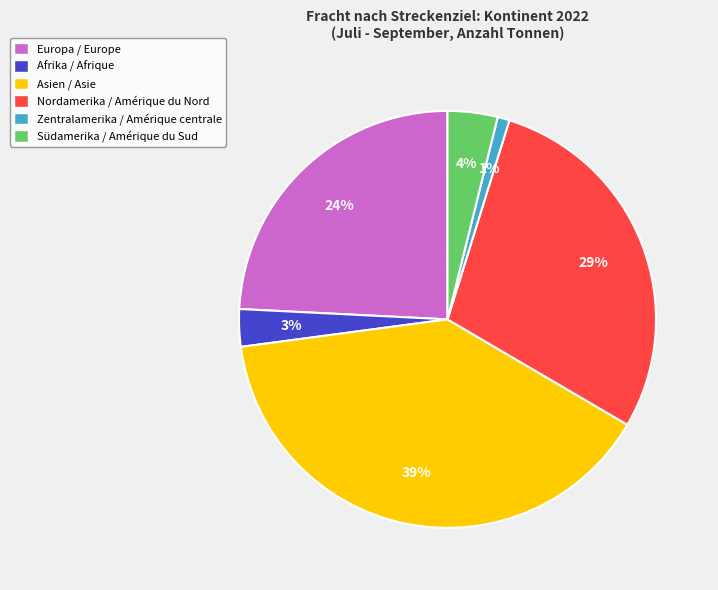

Approximately how many times larger is the value at Zentralamerika / Amérique centrale compared to Afrika / Afrique?

0.3